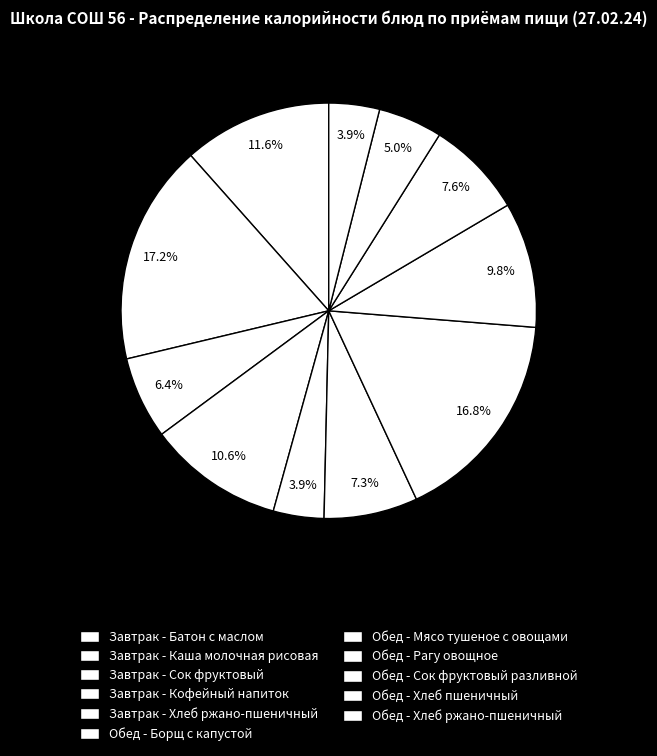

What is the largest slice in the pie chart?

Завтрак - Каша молочная рисовая